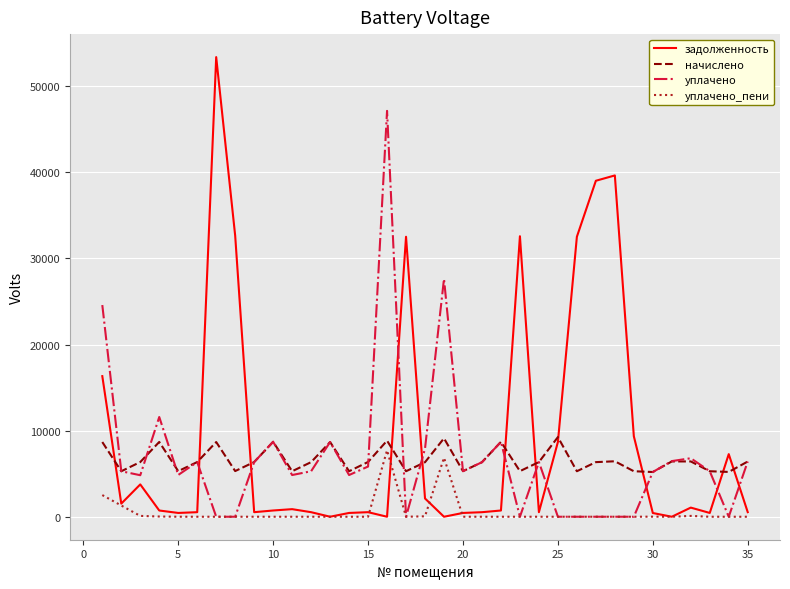

After their last crossing, which series has the higher values: задолженность or уплачено?

уплачено